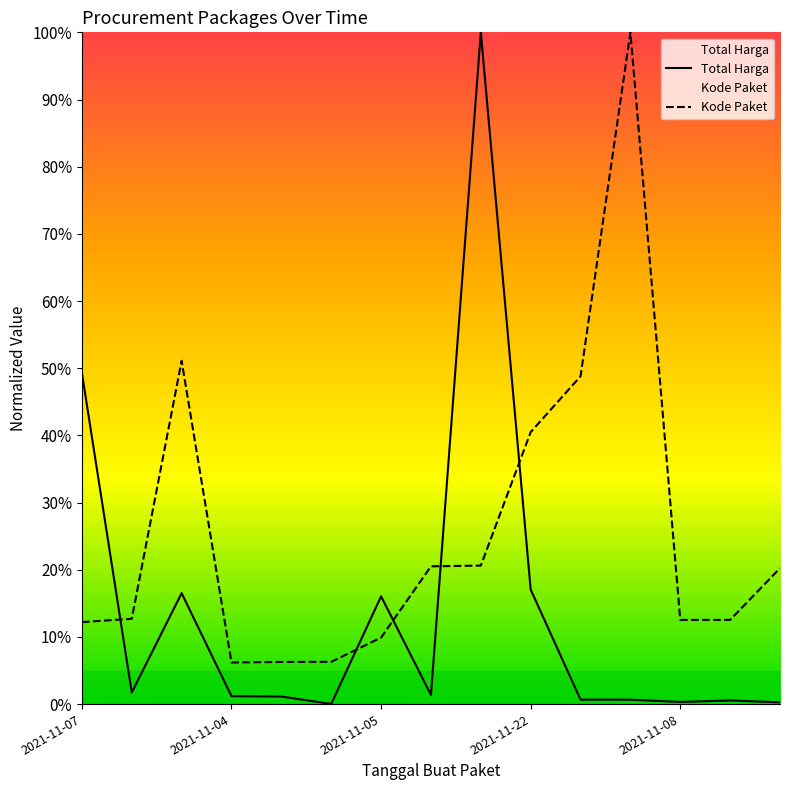

What is the average value of the Kode Paket series?

0.3